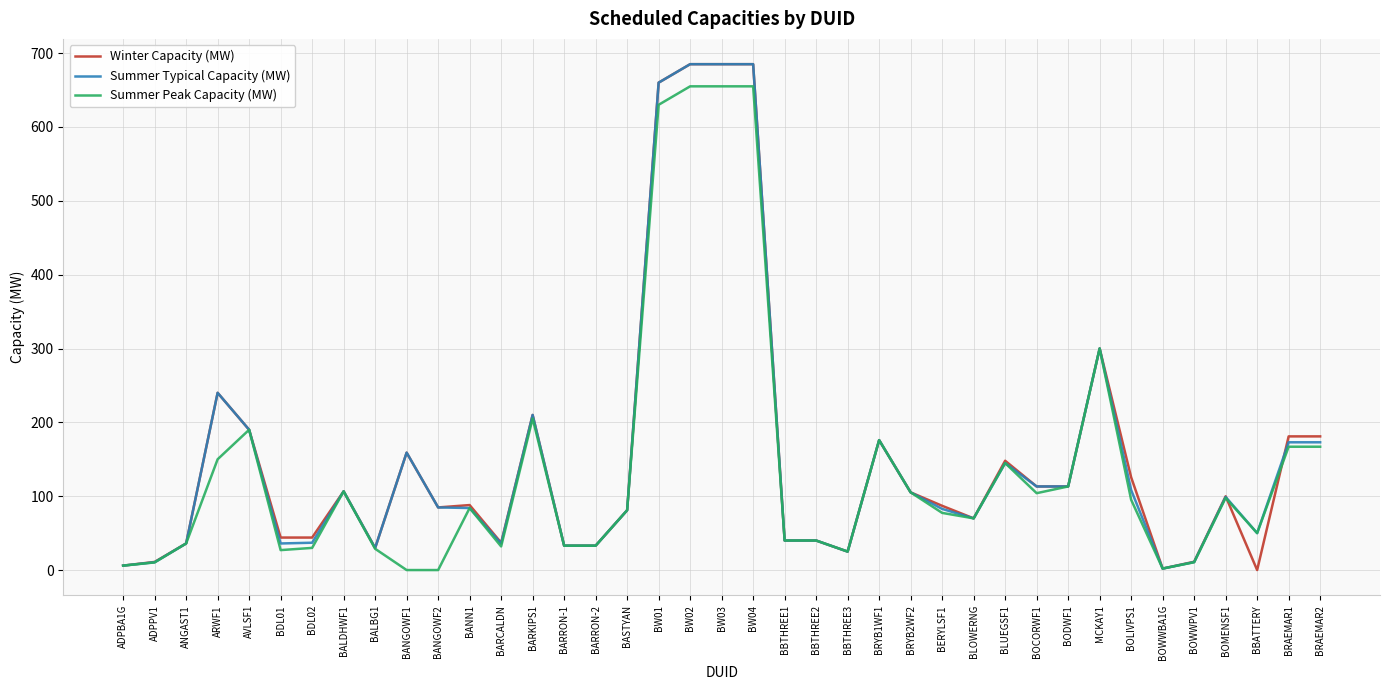

What is the difference between the maximum and minimum values in the Summer Typical Capacity (MW) series?

683.0